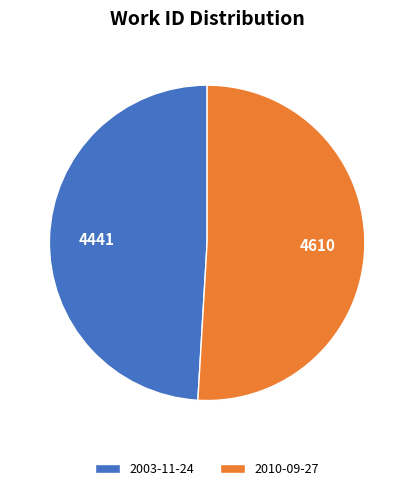

What is the smallest slice in the pie chart?

2003-11-24